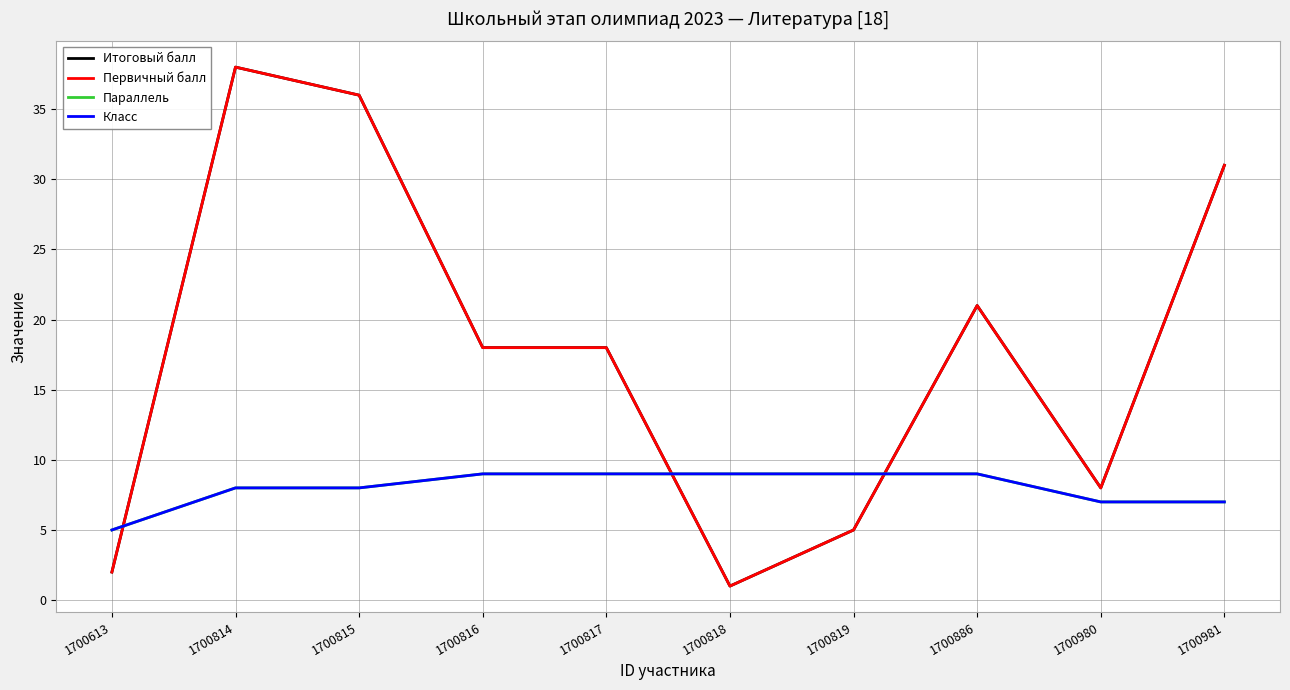

What value does the Итоговый балл series have at 1700886, to the nearest 10?

20